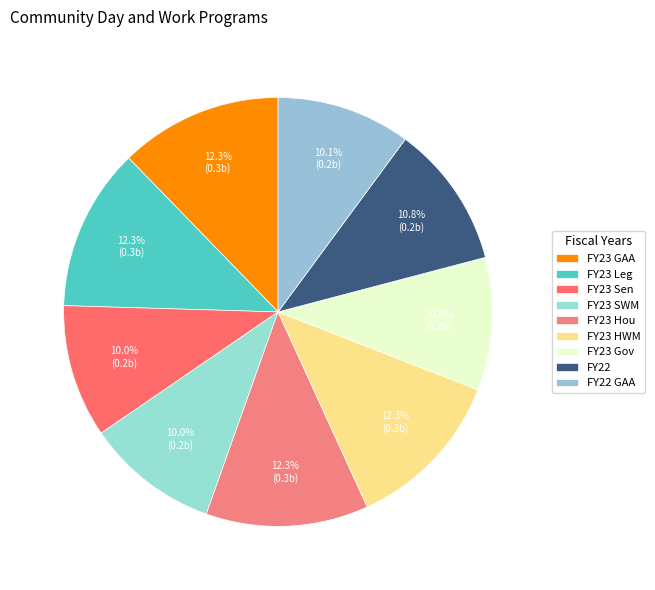

To the nearest percent, what is the average slice percentage?

11%